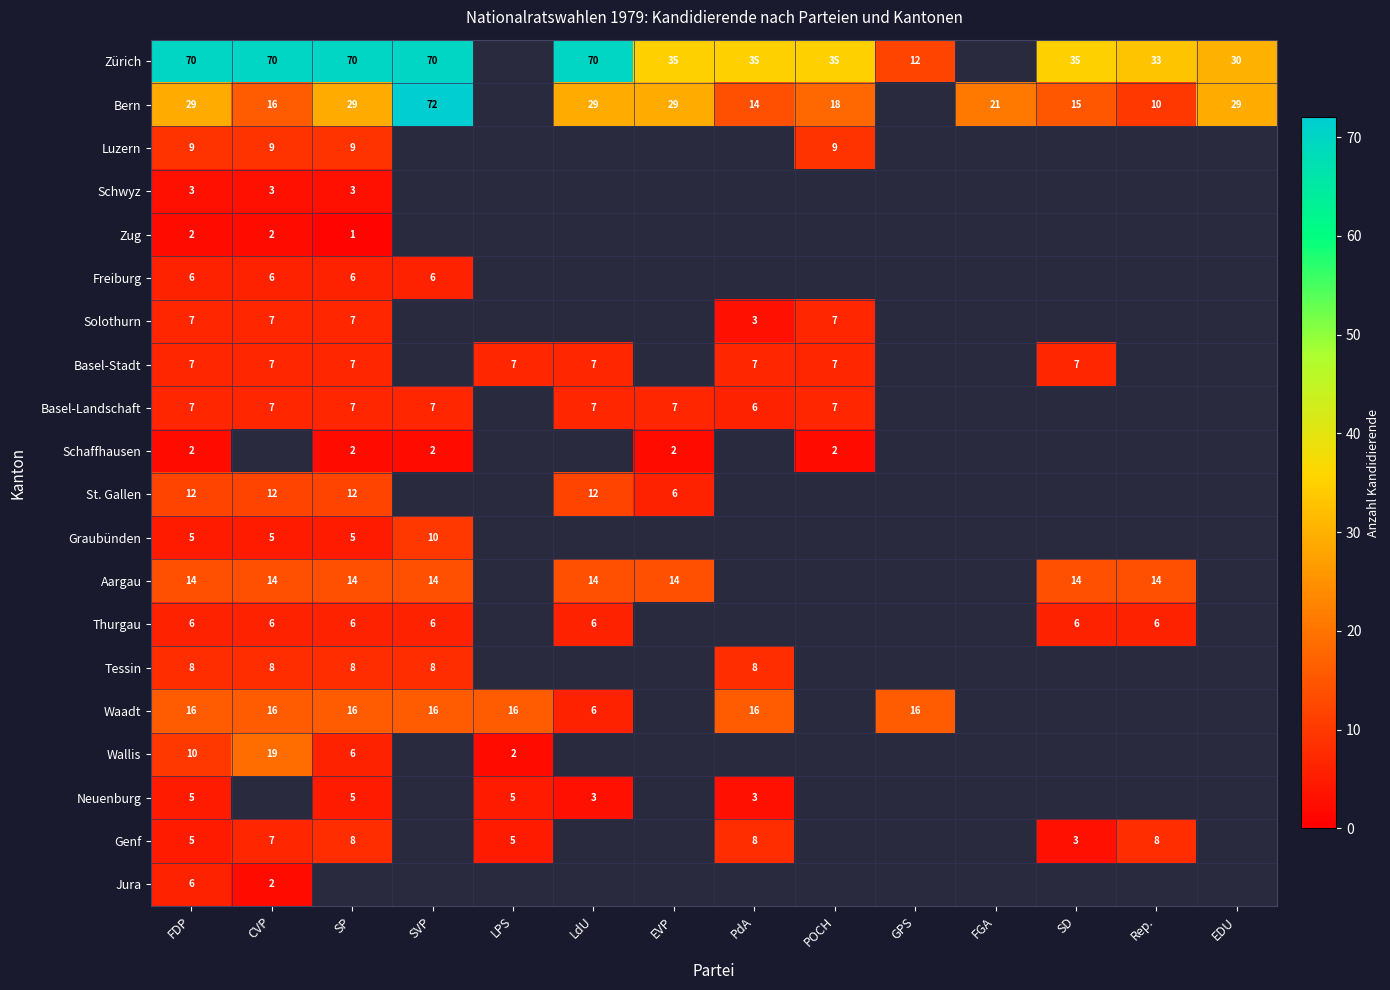

Between CVP and POCH, which is larger?

CVP